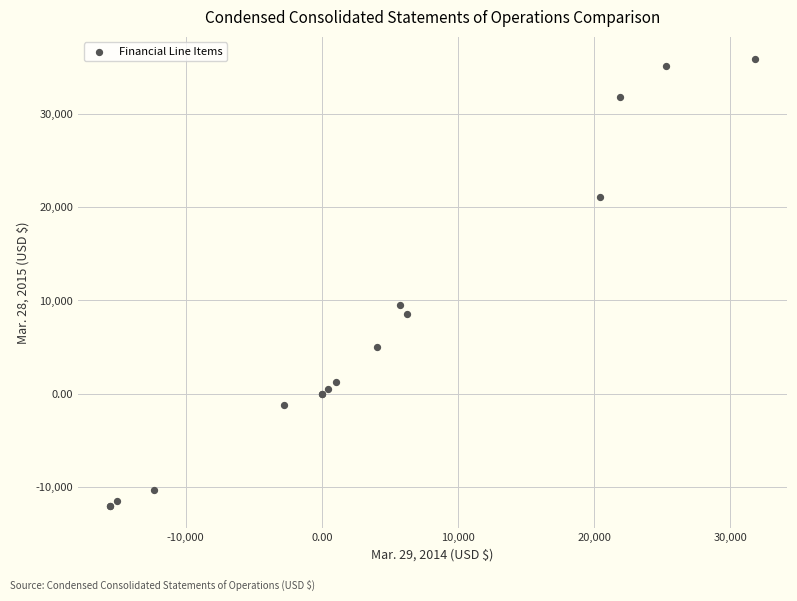

What Y value in the scatter plot is closest to 11910?

9548.0